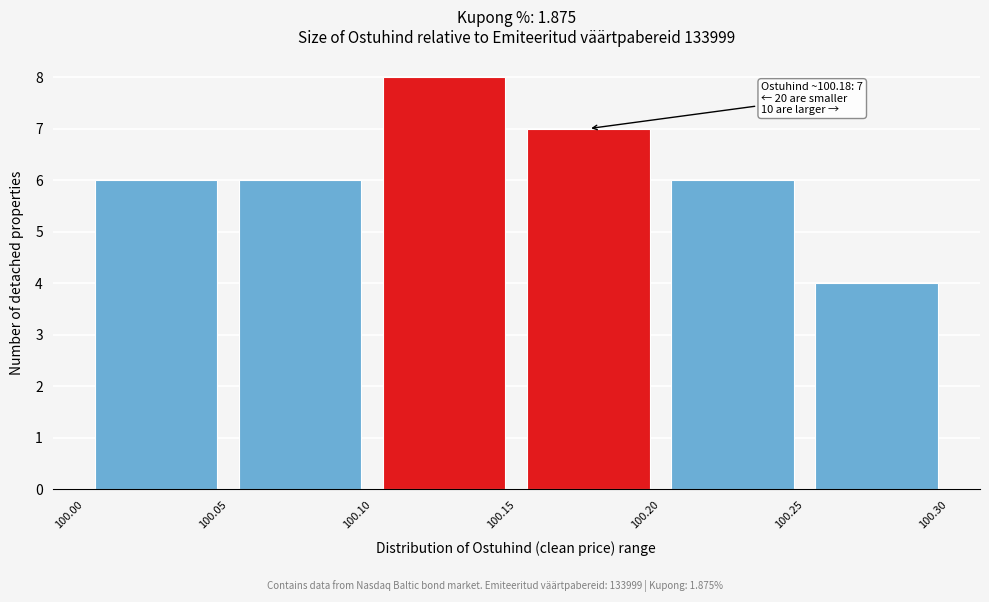

Which range on the x-axis has the tallest bar?

100.10 to 100.15